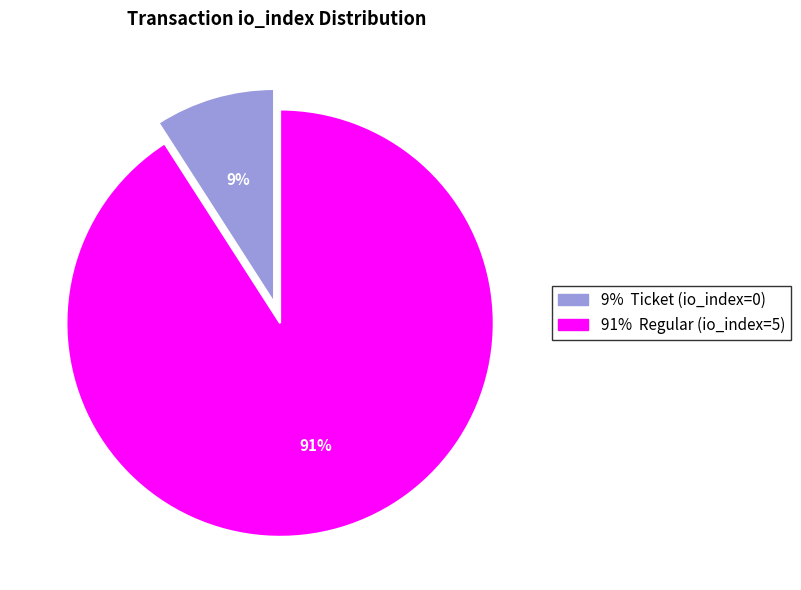

To the nearest percent, what is the difference between the largest and smallest slice percentages?

82%